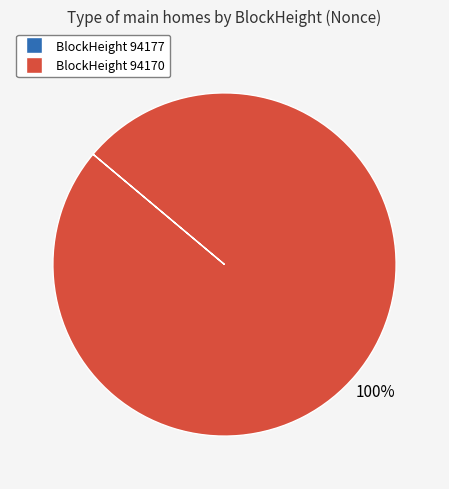

To the nearest percent, what is the average slice percentage?

50%